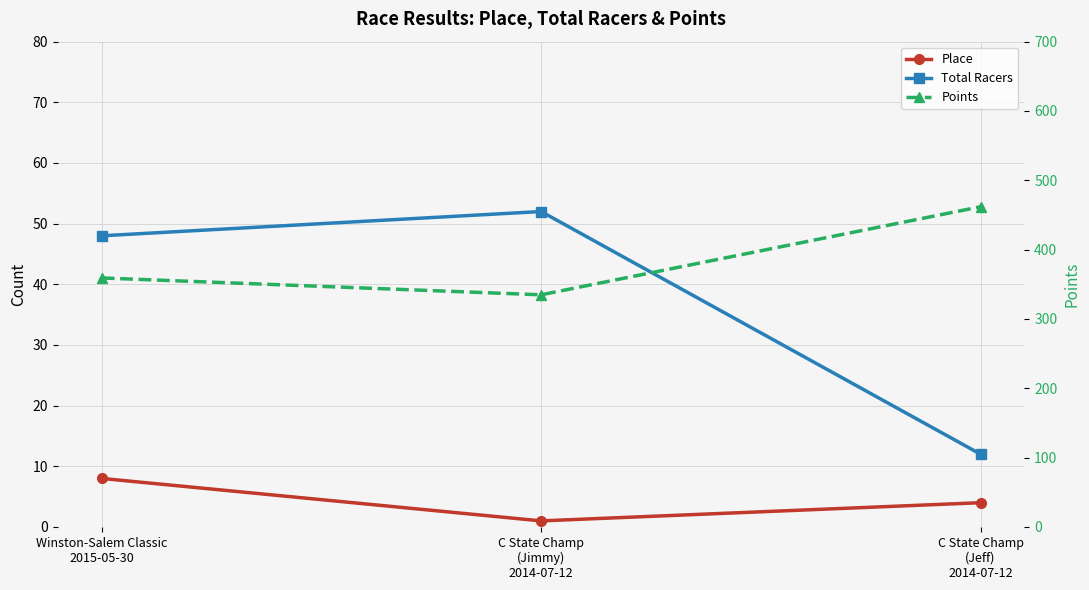

How many lines are shown in the chart?

3